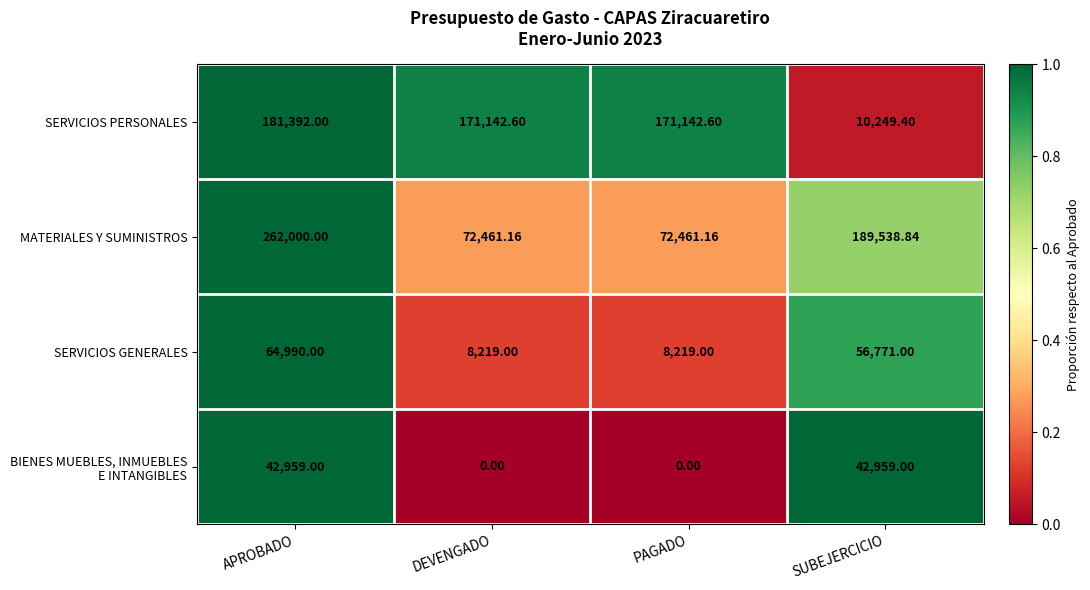

At which label does SERVICIOS PERSONALES reach its minimum?

SUBEJERCICIO